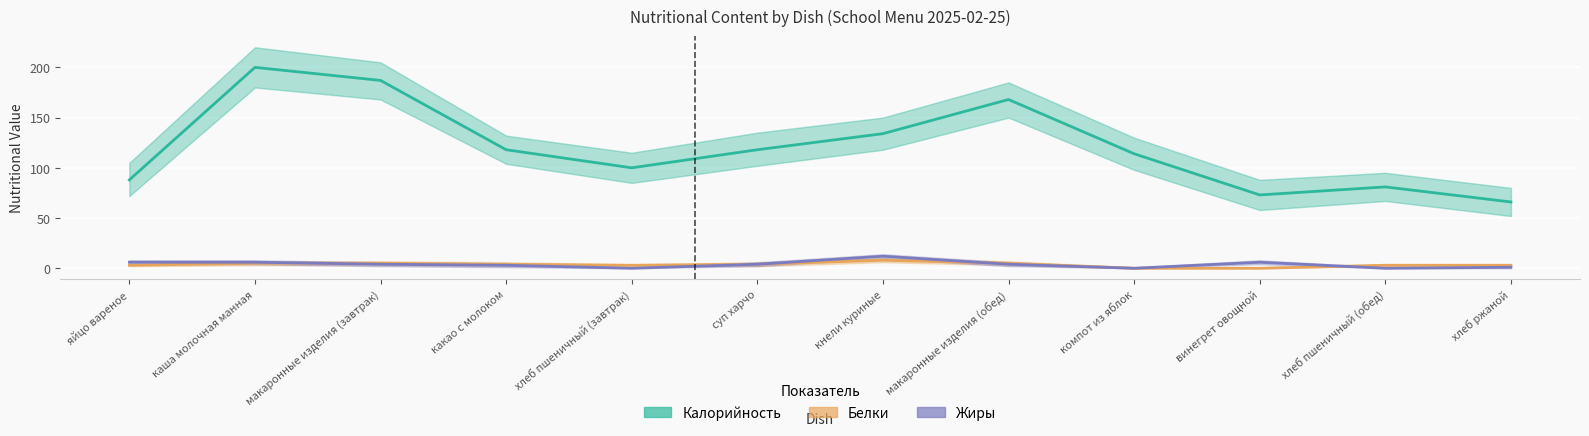

Does the chart display data point markers on the line(s)?

No